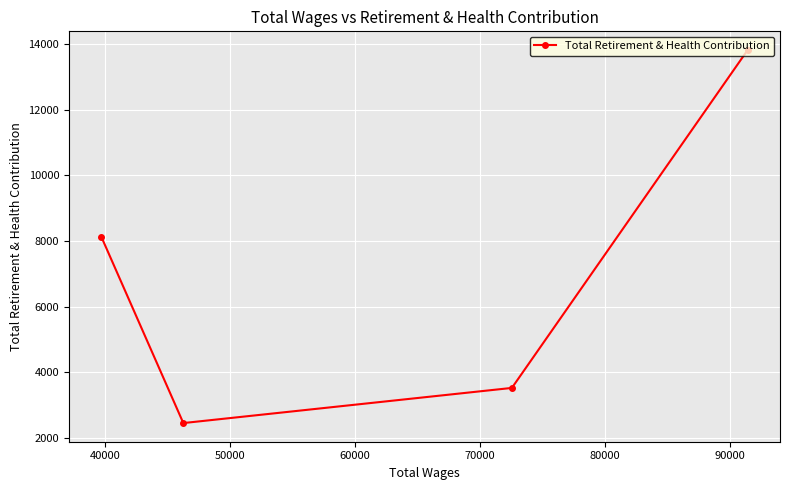

What is the sum of all values?

27921